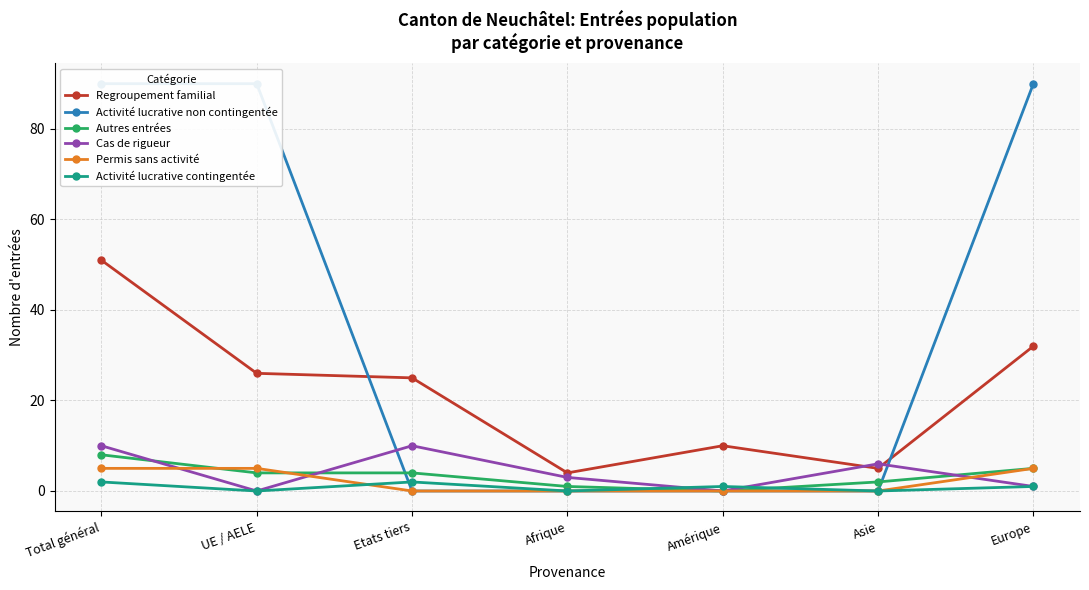

Does the chart have visible grid lines?

Yes